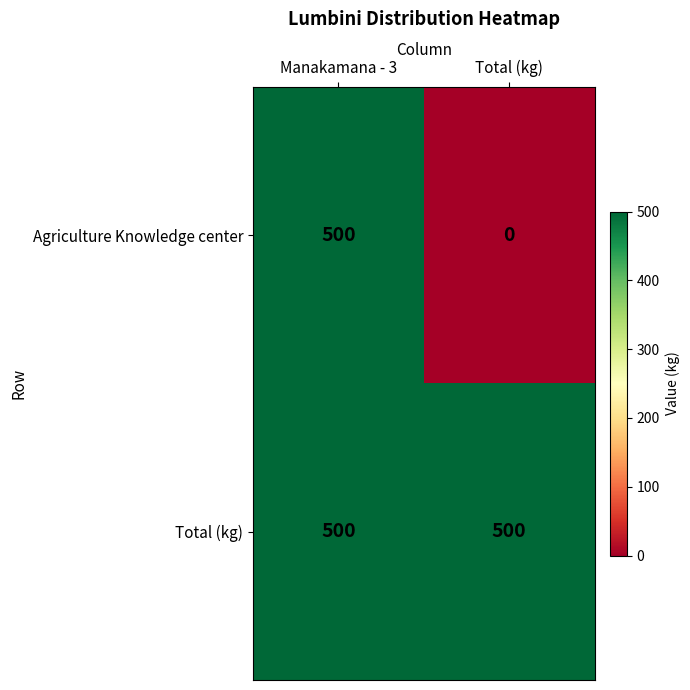

True or false: Agriculture Knowledge center has a value of 187 at Manakamana - 3.

False